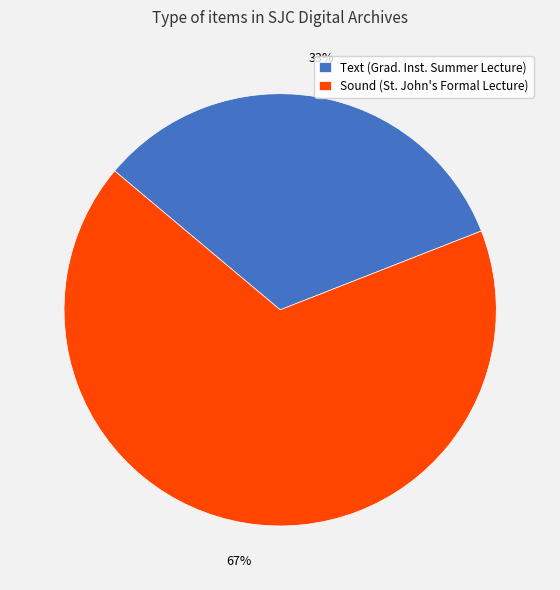

To the nearest percent, what is the difference between the largest and smallest slice percentages?

34%